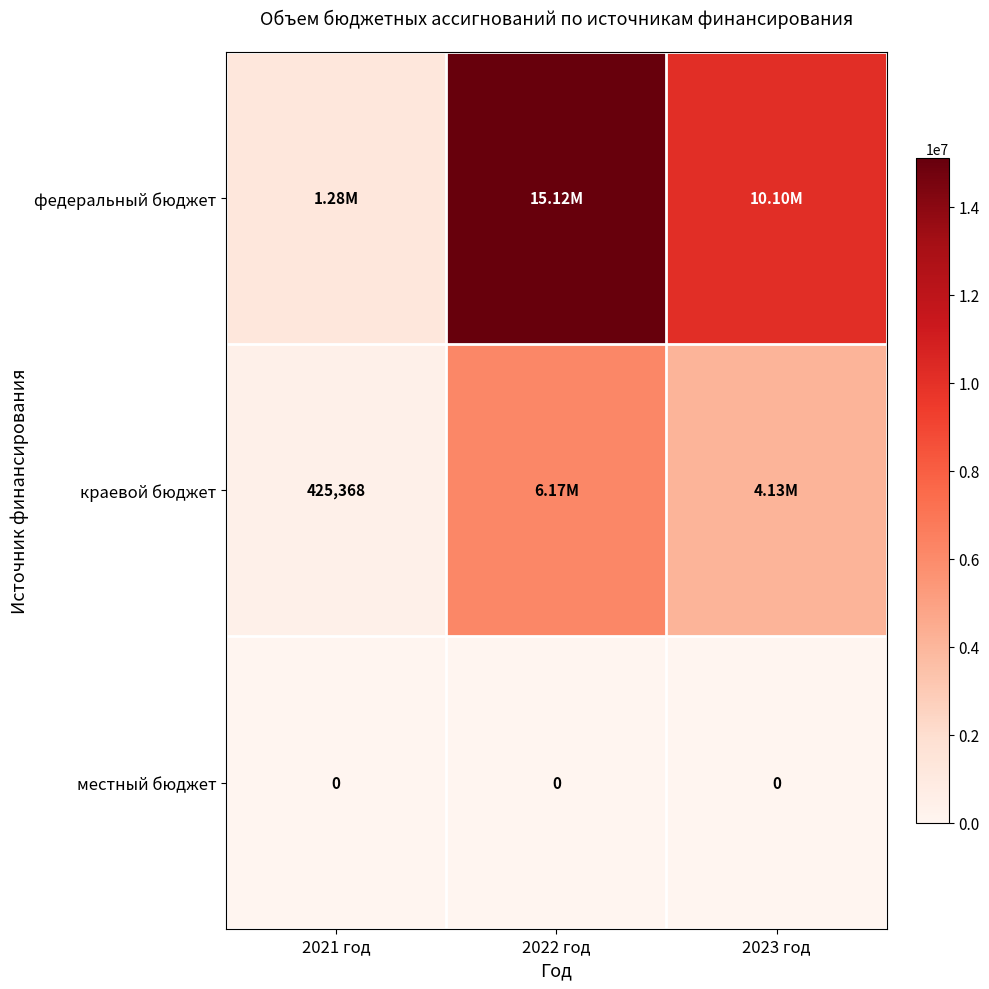

What is the sum of all краевой бюджет values?

10724780.9